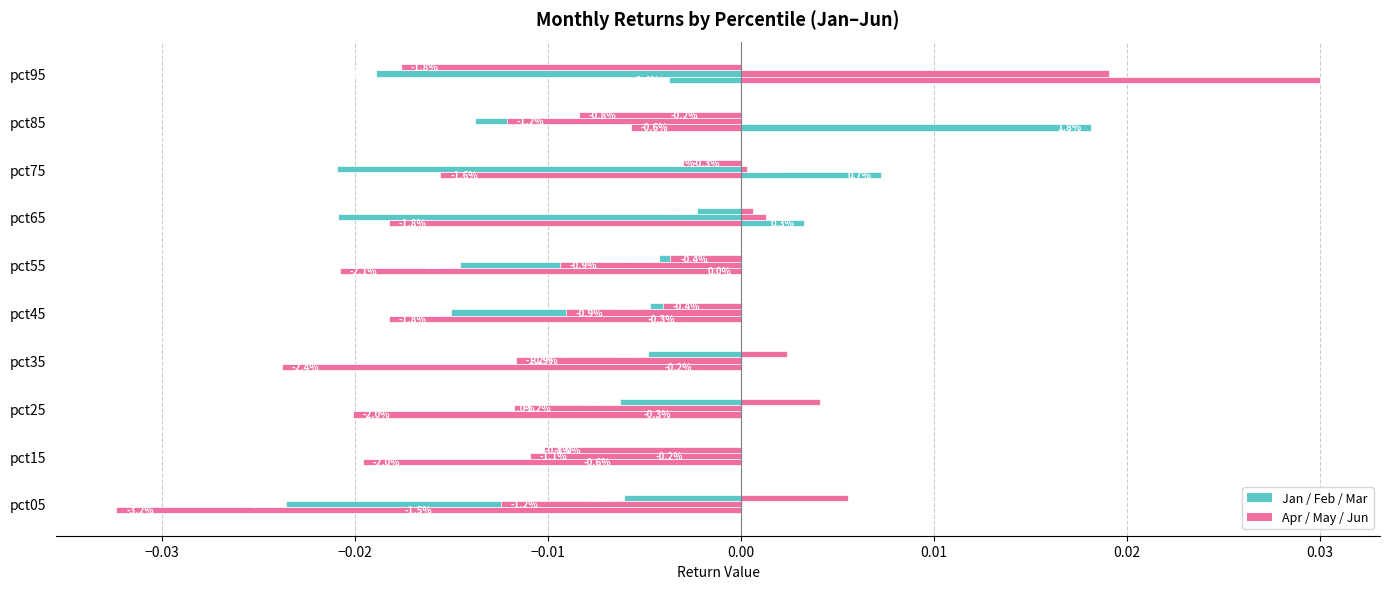

The Apr series shows -0.0 at pct25. True or false?

False